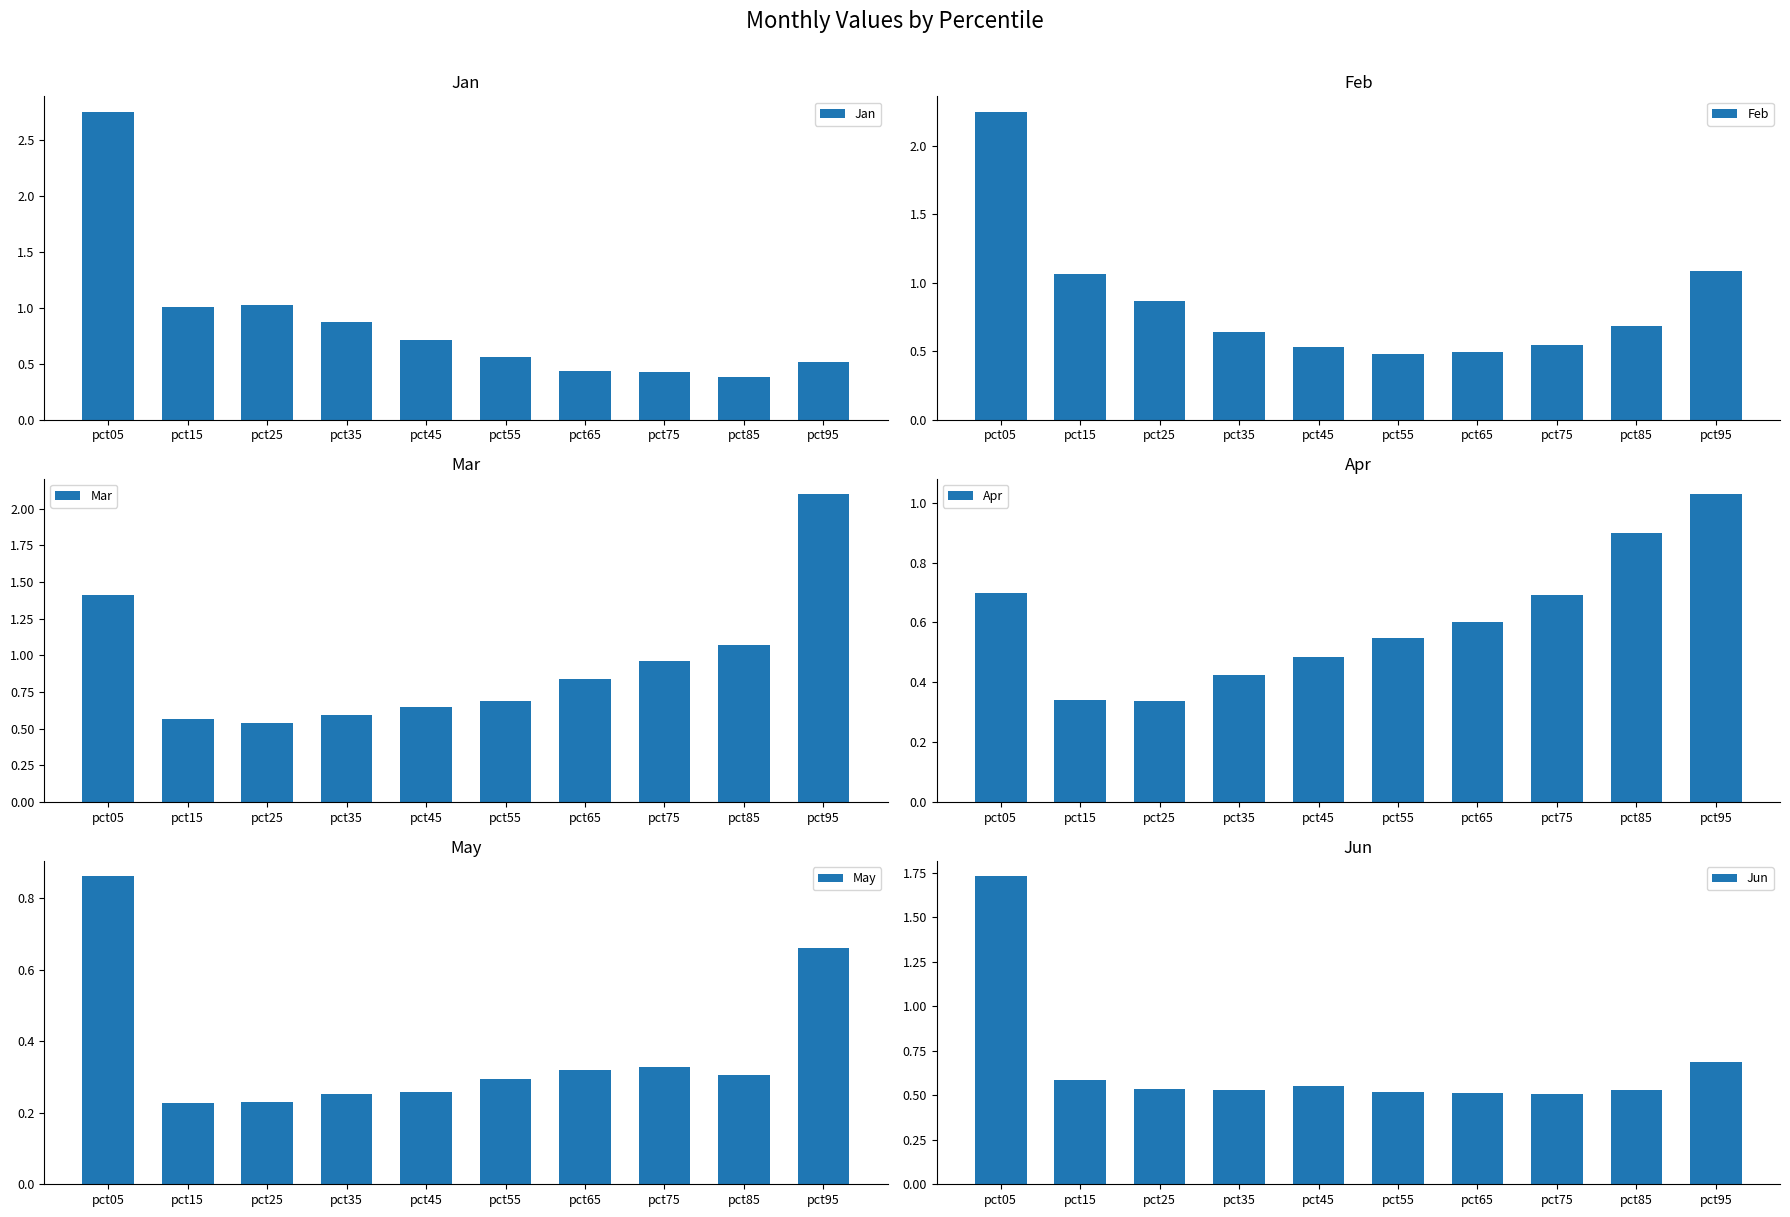

Rank the series by their maximum value, from highest to lowest.

Jan, Feb, Mar, Jun, Apr, May